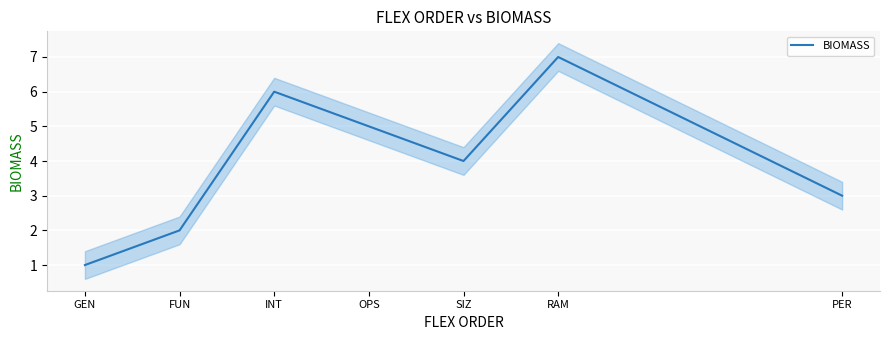

Is it true that the value at SIZ is 7?

False